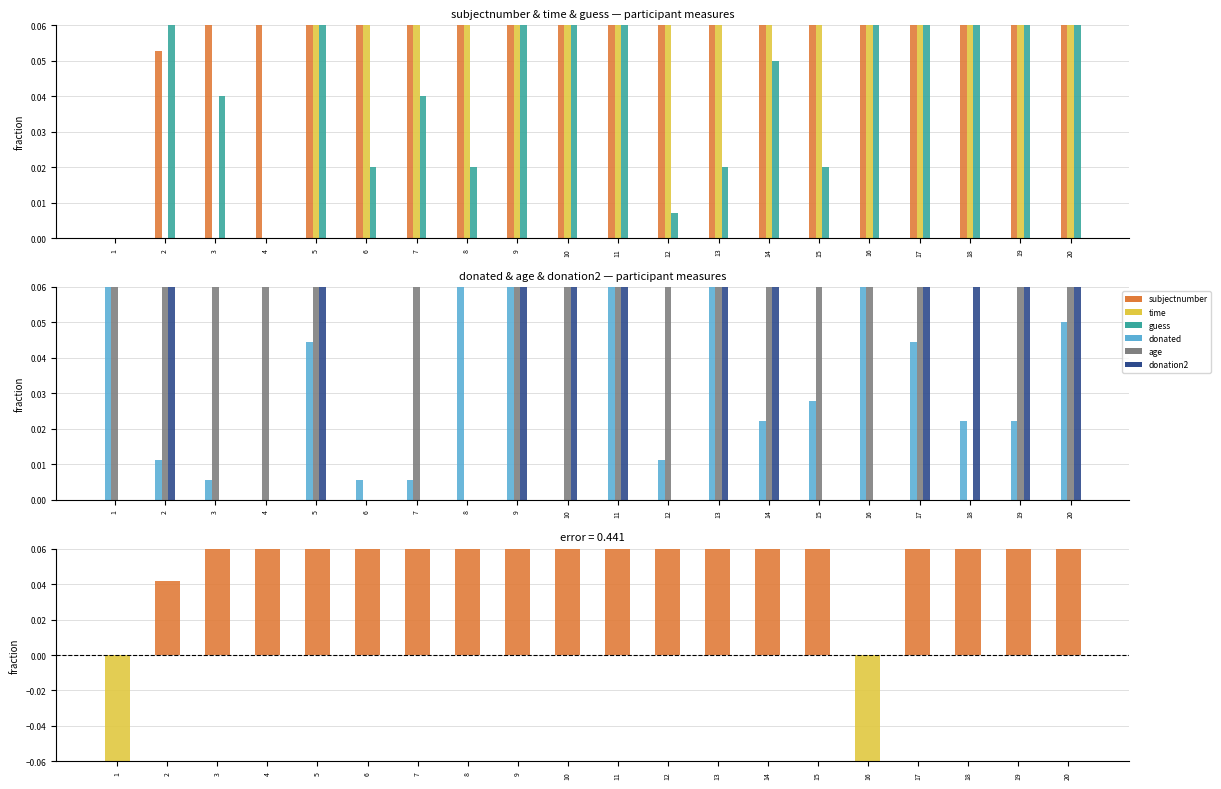

The donated series shows 0.0 at 5. True or false?

False